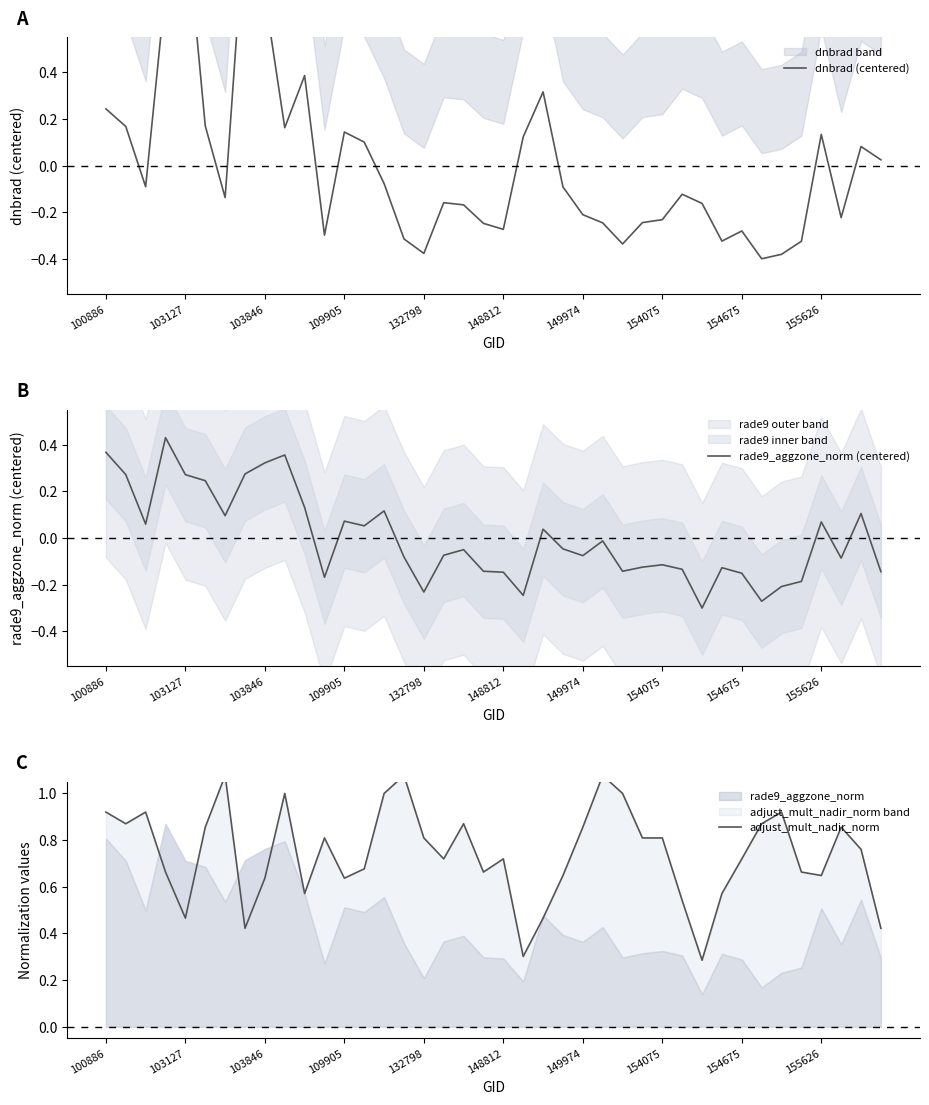

At which label does rade9_aggzone_norm (centered) first exceed 0?

100886